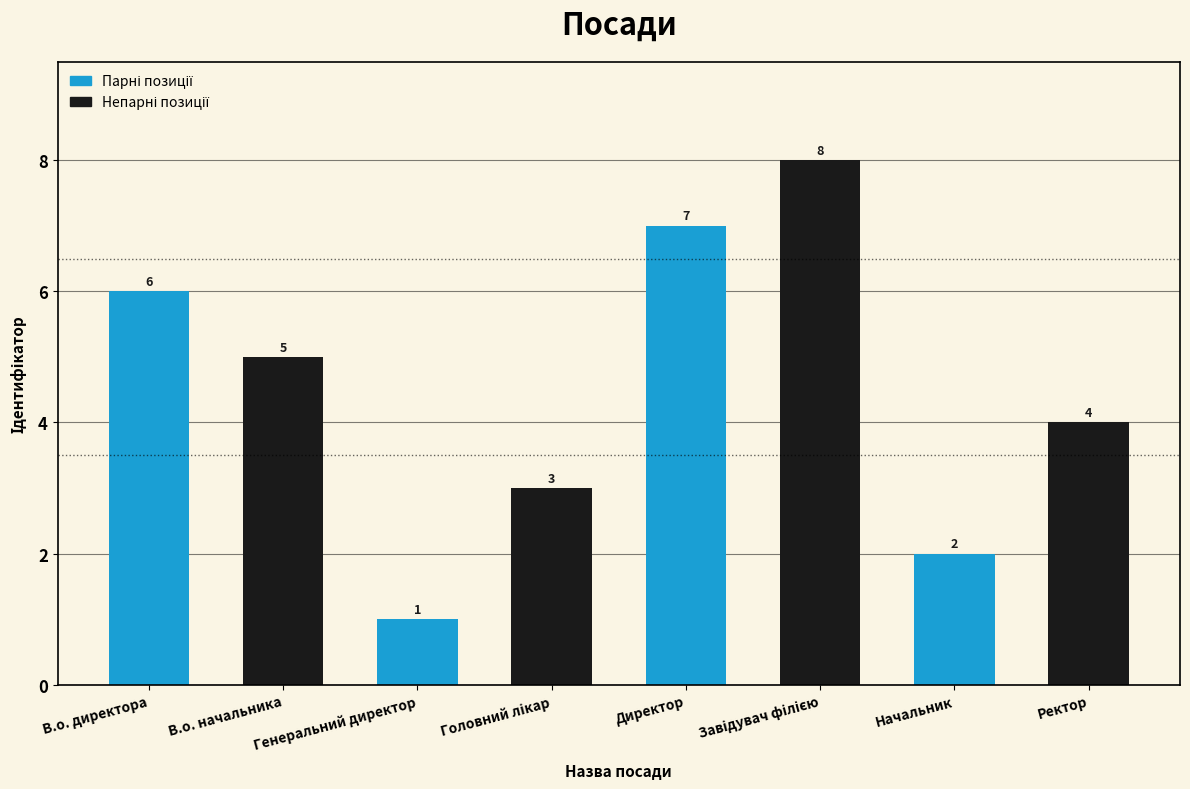

What is the label of the 2nd bar from the left?

В.о. начальника